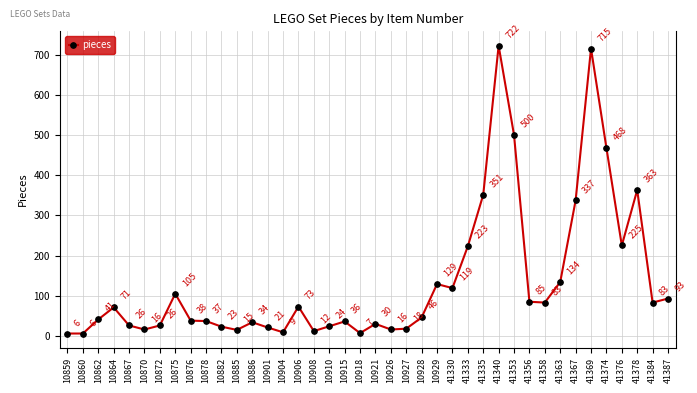

What is the difference between the maximum and minimum values?

716